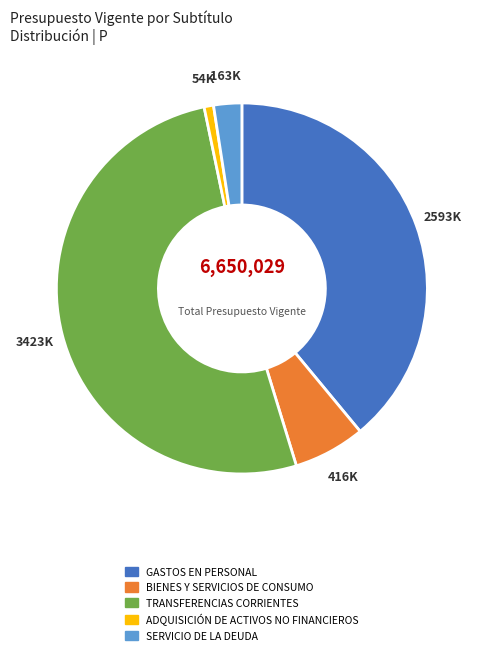

Approximately how many times larger is the value at SERVICIO DE LA DEUDA compared to BIENES Y SERVICIOS DE CONSUMO?

0.4